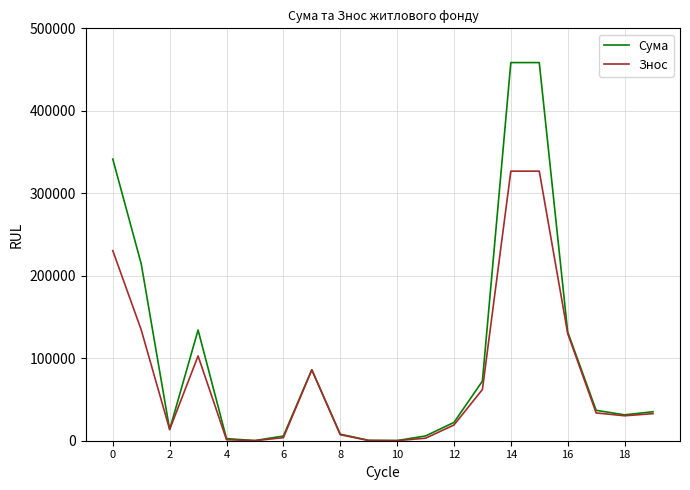

Rank the series by their average value, from highest to lowest.

Сума, Знос